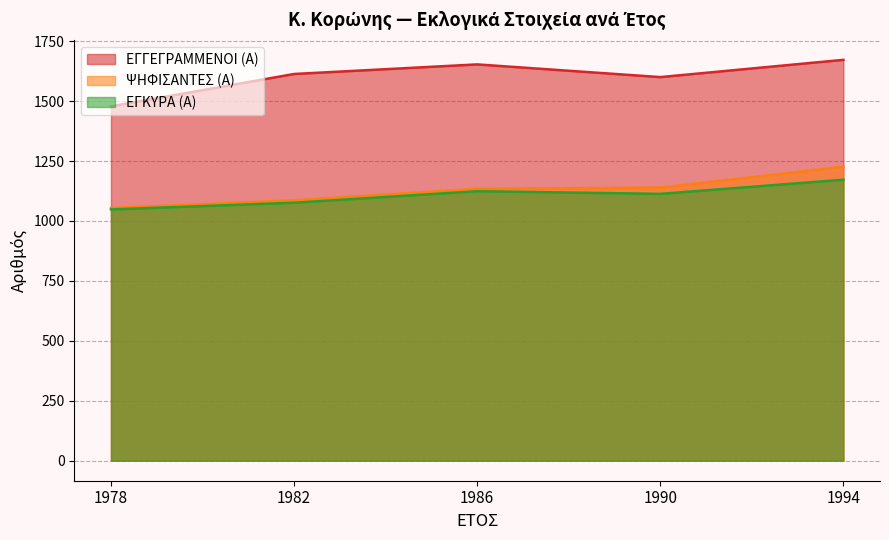

At which category is the sum across all series the highest?

1994